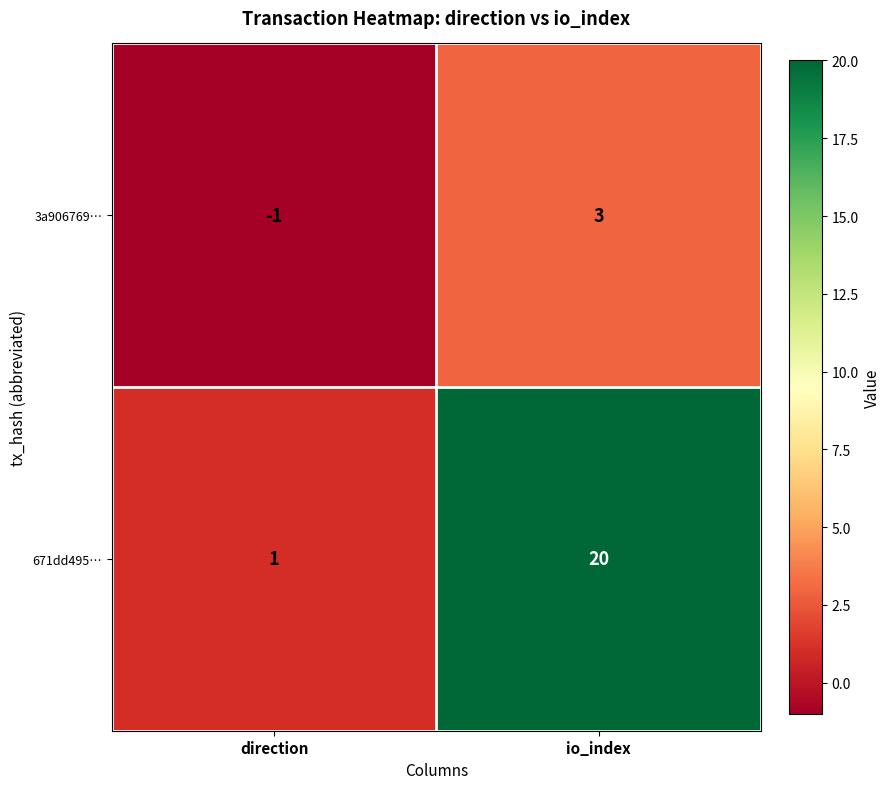

True or false: 671dd495… has a value of 20 at io_index.

True